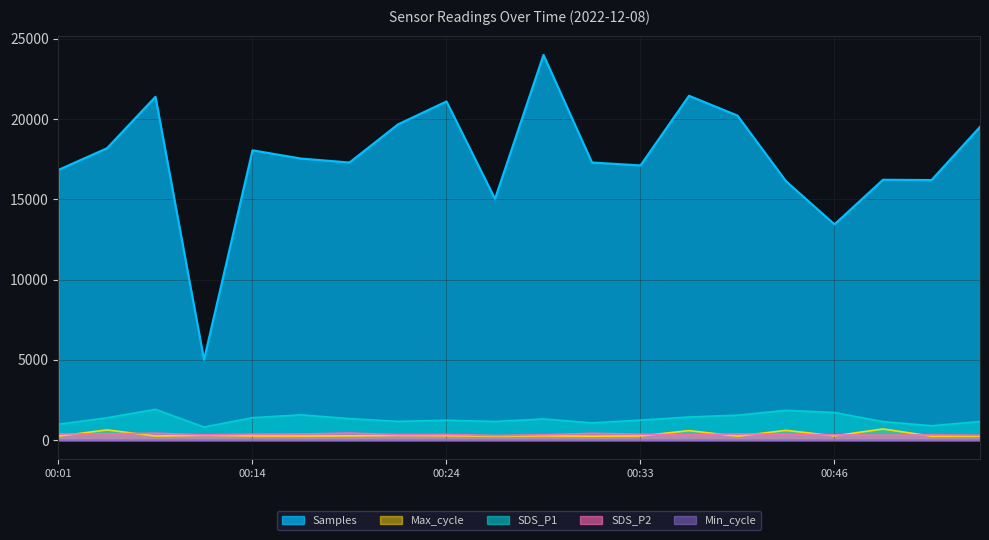

At which category does Samples reach its first local valley?

00:11